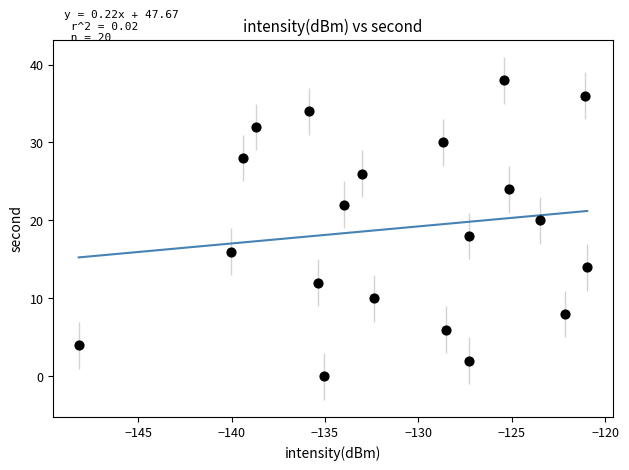

What is the range of Y values (max minus min)?

38